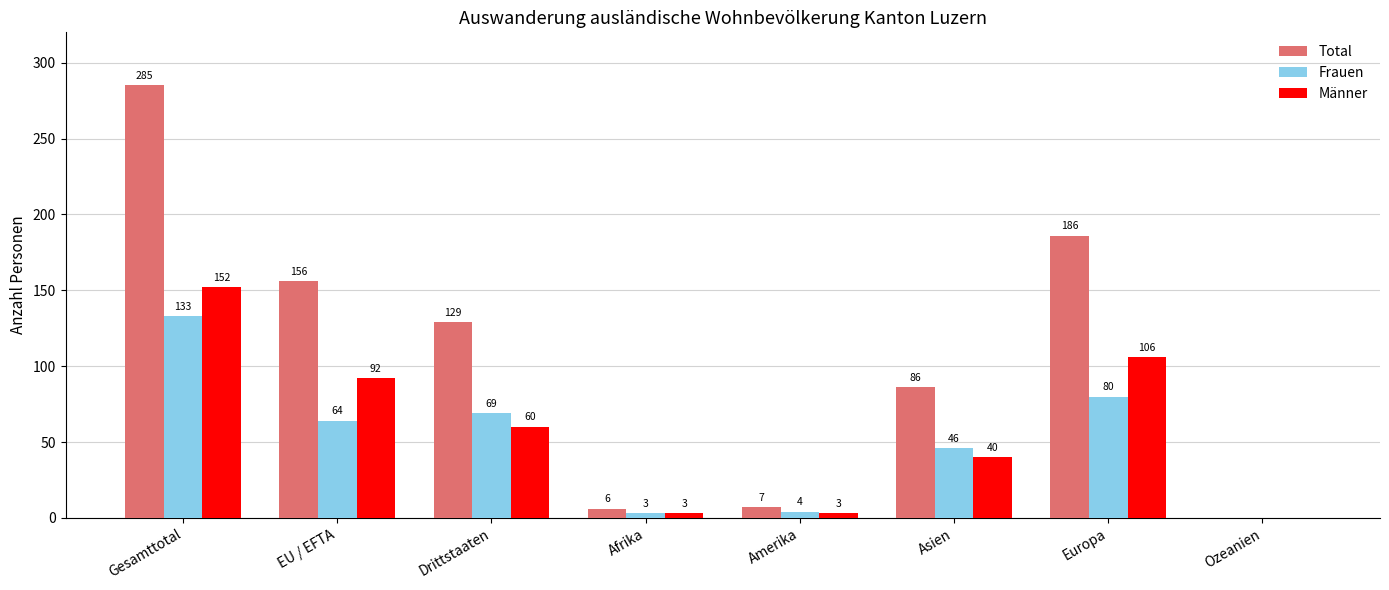

Which series has the largest range (max minus min)?

Total